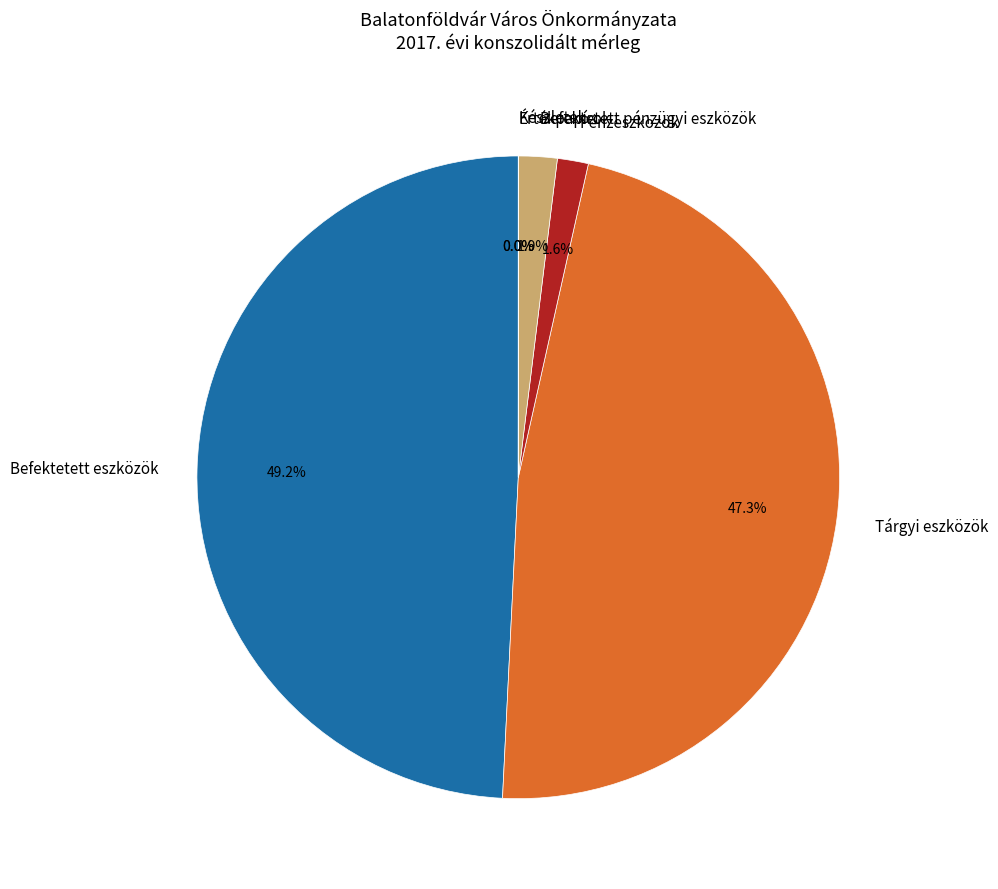

To the nearest percent, what is the combined percentage of Befektetett eszközök and Tárgyi eszközök?

96%